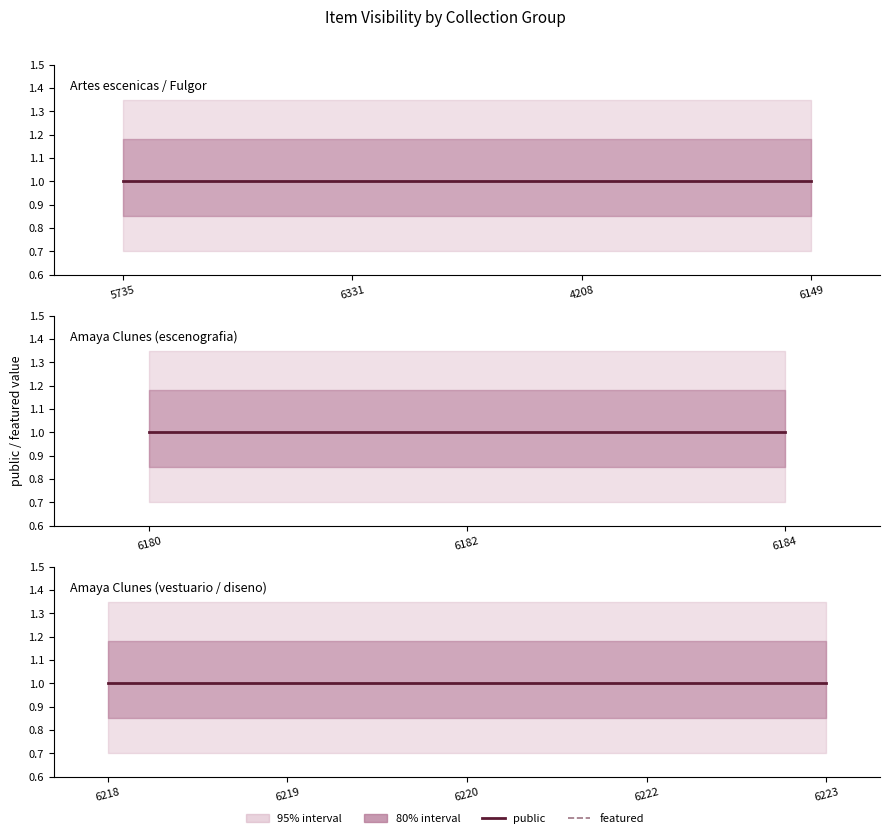

True or false: public and featured intersect in this chart.

False